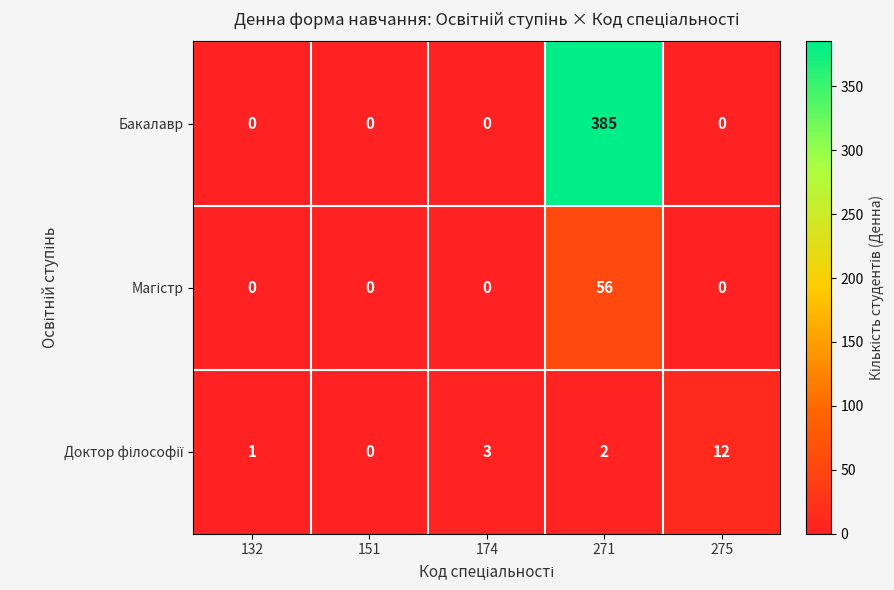

How many series are shown in this chart?

3